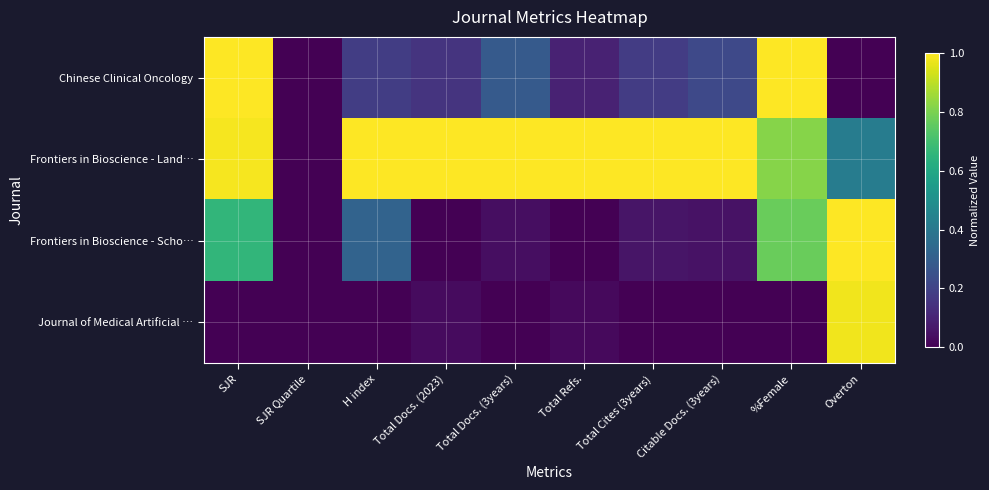

At Total Refs., list the series in order from largest to smallest.

Frontiers in Bioscience - Land…, Chinese Clinical Oncology, Journal of Medical Artificial …, Frontiers in Bioscience - Scho…